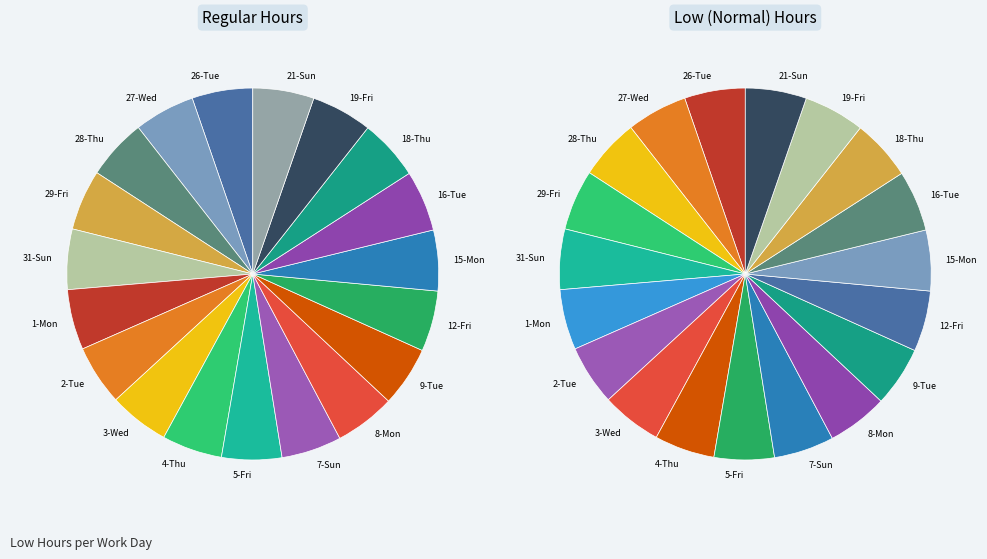

How much of the chart is everything except 26-Tue?

94.7%